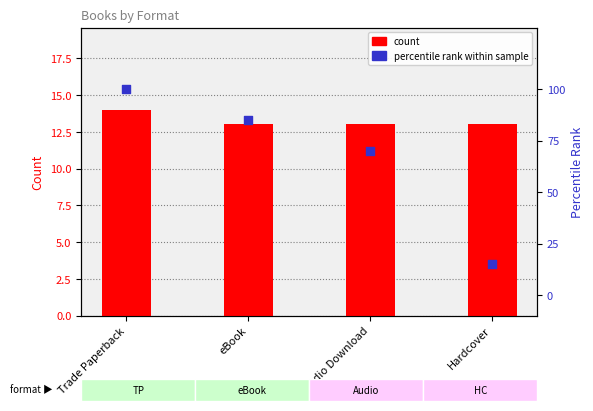

Which series reaches the minimum Y coordinate?

count